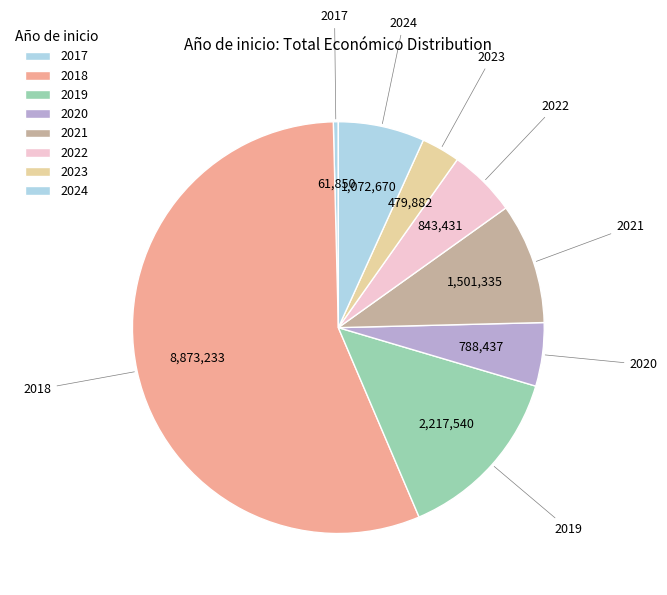

How many segments does this pie chart have?

8